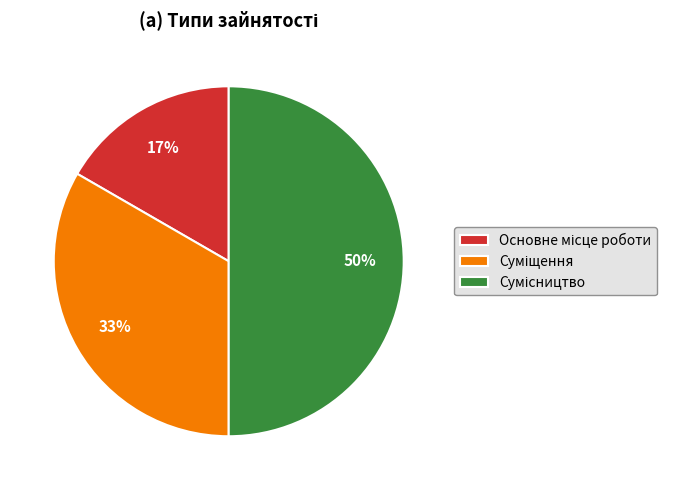

Count the number of slices in the pie.

3